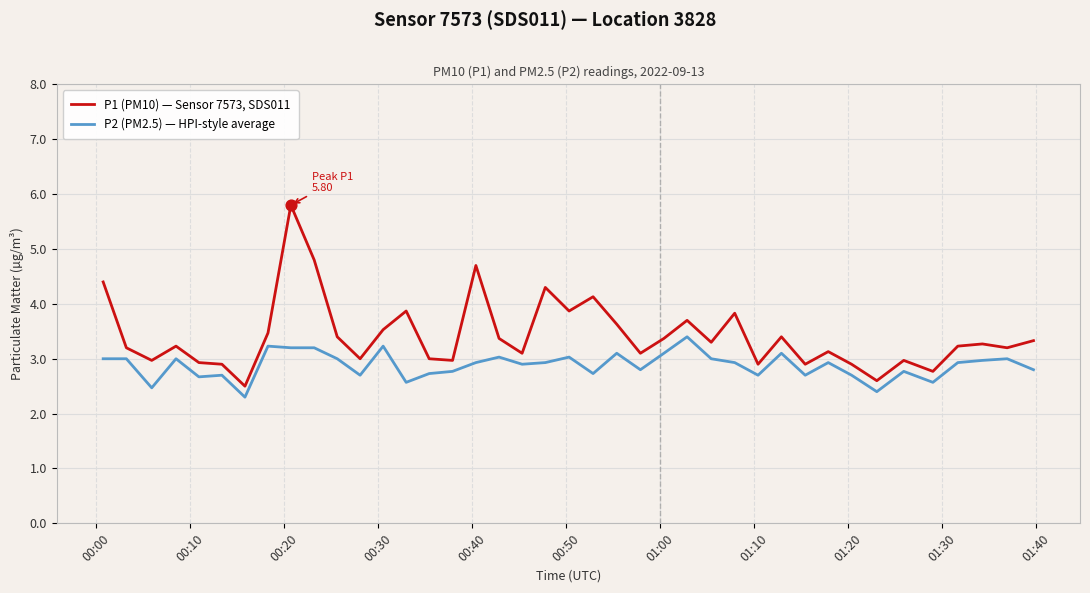

Which series has the widest spread of values?

P1 (PM10) — Sensor 7573, SDS011